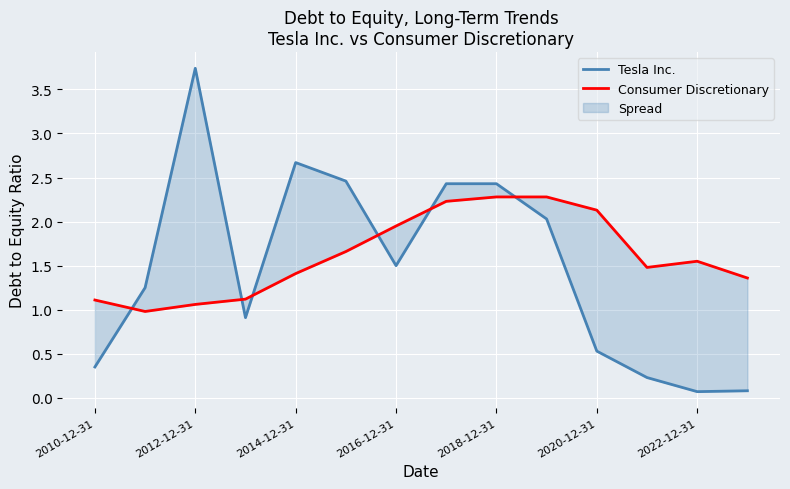

Which series has the largest range (max minus min)?

Tesla Inc.